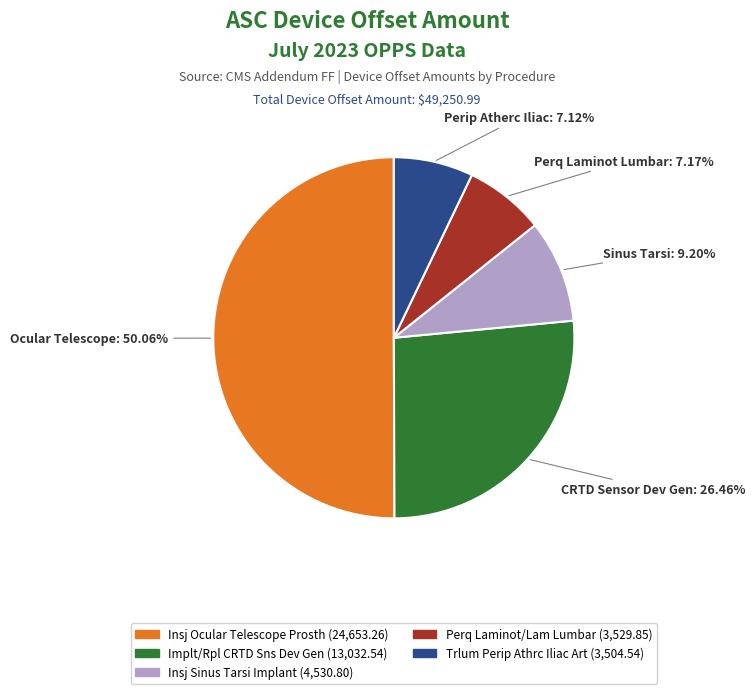

Which category has the biggest portion of the pie?

Ocular Telescope